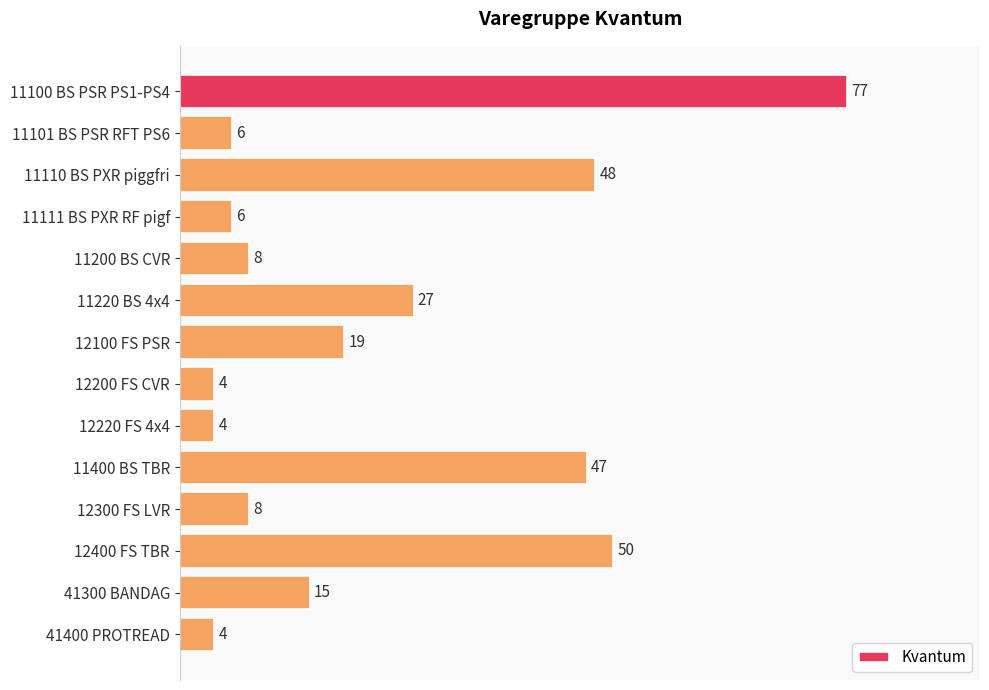

How many categories are shown in the chart?

14